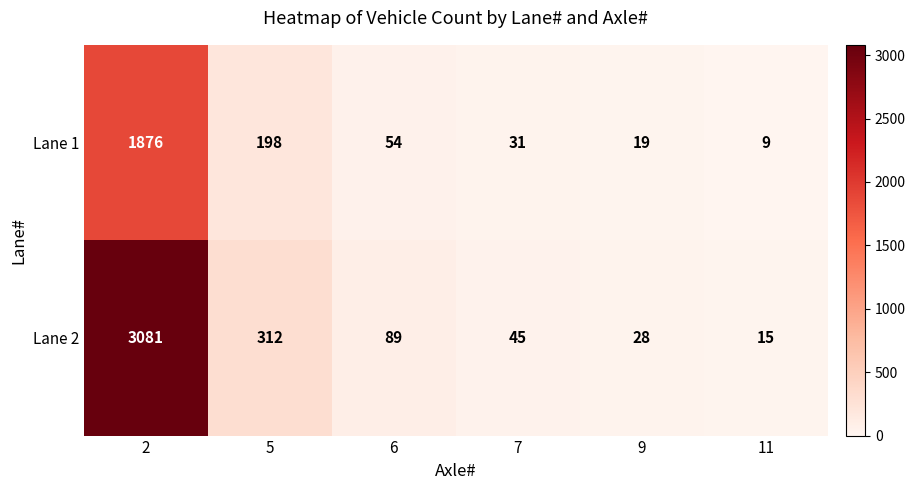

Which label corresponds to the smallest value in the chart?

11